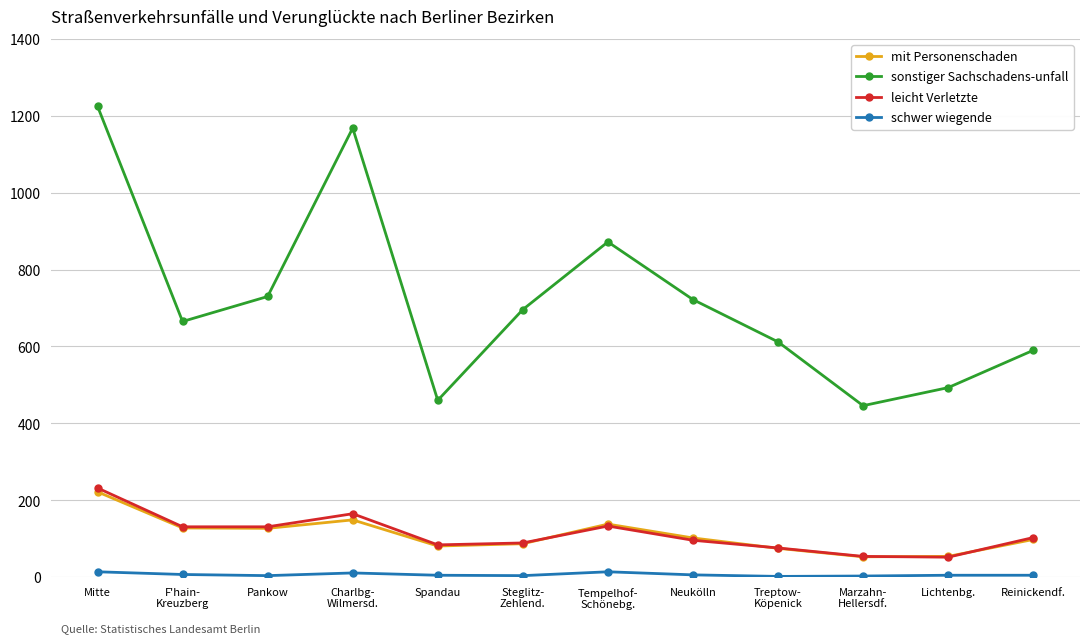

What is the smallest value displayed?

2